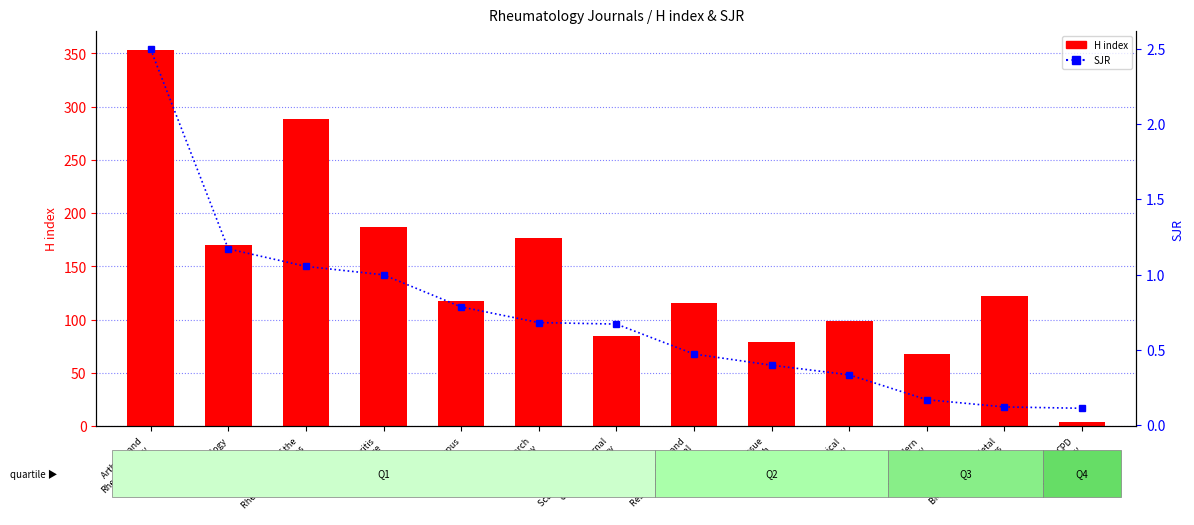

Rank the series at Modern
Rheumatology from lowest to highest value.

SJR, H index